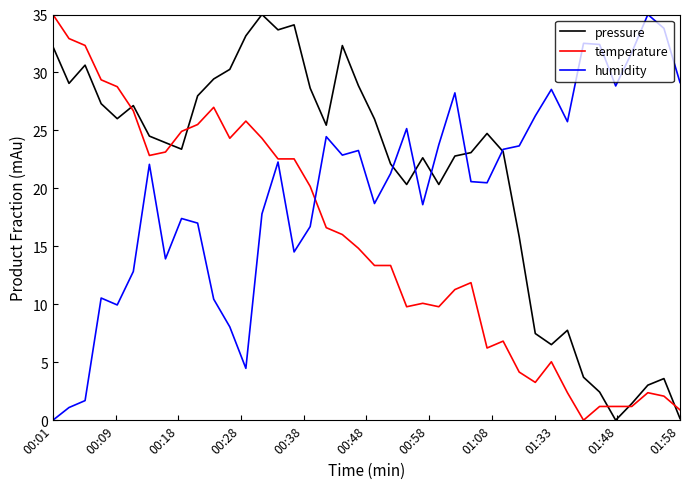

List the series in order of their overall mean, lowest first.

temperature, humidity, pressure